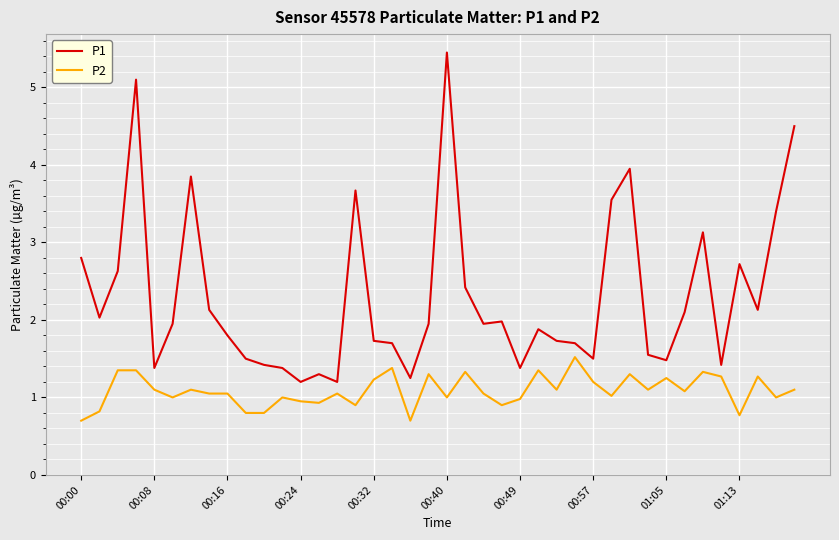

Which series has the widest spread of values?

P1